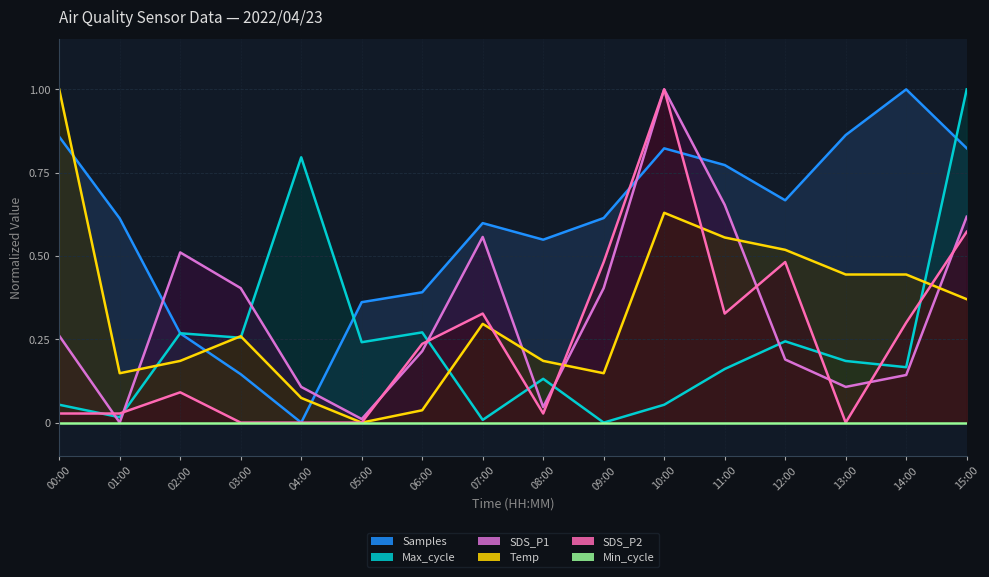

Reading right to left, extract all data points from this chart.

Samples: 15:00=0.8	14:00=1.0	13:00=0.9	12:00=0.7	11:00=0.8	10:00=0.8	09:00=0.6	08:00=0.5	07:00=0.6	06:00=0.4	05:00=0.4	04:00=0.0	03:00=0.1	02:00=0.3	01:00=0.6	00:00=0.9
Max_cycle: 15:00=1.0	14:00=0.2	13:00=0.2	12:00=0.2	11:00=0.2	10:00=0.1	09:00=0.0	08:00=0.1	07:00=0.0	06:00=0.3	05:00=0.2	04:00=0.8	03:00=0.3	02:00=0.3	01:00=0.0	00:00=0.1
SDS_P1: 15:00=0.6	14:00=0.1	13:00=0.1	12:00=0.2	11:00=0.7	10:00=1.0	09:00=0.4	08:00=0.0	07:00=0.6	06:00=0.2	05:00=0.0	04:00=0.1	03:00=0.4	02:00=0.5	01:00=0.0	00:00=0.3
Temp: 15:00=0.4	14:00=0.4	13:00=0.4	12:00=0.5	11:00=0.6	10:00=0.6	09:00=0.1	08:00=0.2	07:00=0.3	06:00=0.0	05:00=0.0	04:00=0.1	03:00=0.3	02:00=0.2	01:00=0.1	00:00=1.0
SDS_P2: 15:00=0.6	14:00=0.3	13:00=0.0	12:00=0.5	11:00=0.3	10:00=1.0	09:00=0.5	08:00=0.0	07:00=0.3	06:00=0.2	05:00=0.0	04:00=0.0	03:00=0.0	02:00=0.1	01:00=0.0	00:00=0.0
Min_cycle: 15:00=0.0	14:00=0.0	13:00=0.0	12:00=0.0	11:00=0.0	10:00=0.0	09:00=0.0	08:00=0.0	07:00=0.0	06:00=0.0	05:00=0.0	04:00=0.0	03:00=0.0	02:00=0.0	01:00=0.0	00:00=0.0